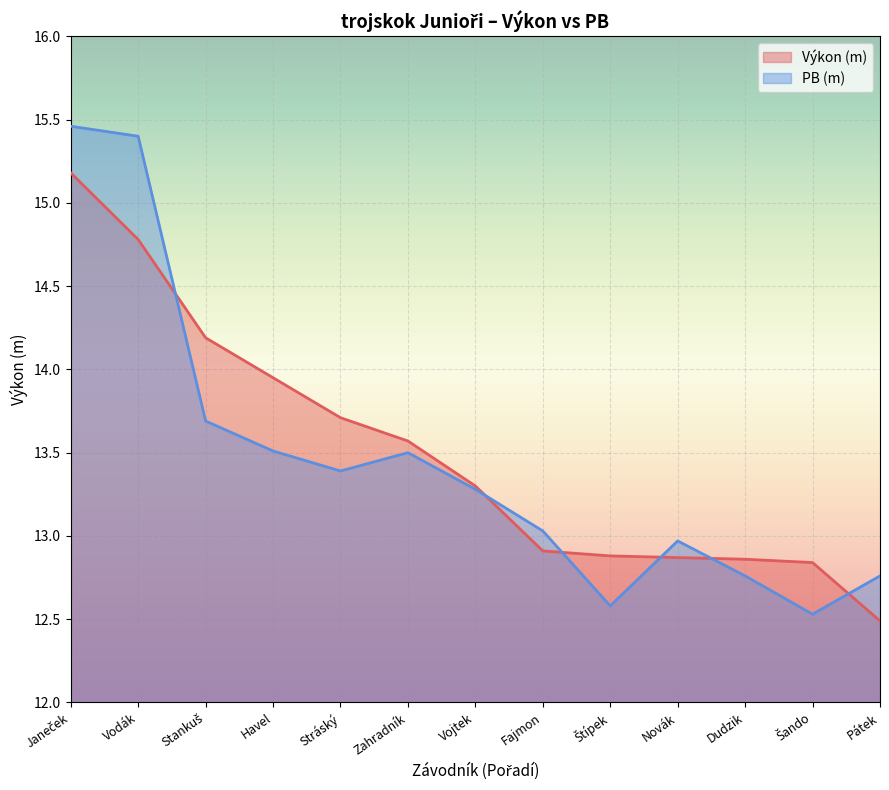

List the series in order of their overall mean, highest first.

Výkon (m), PB (m)